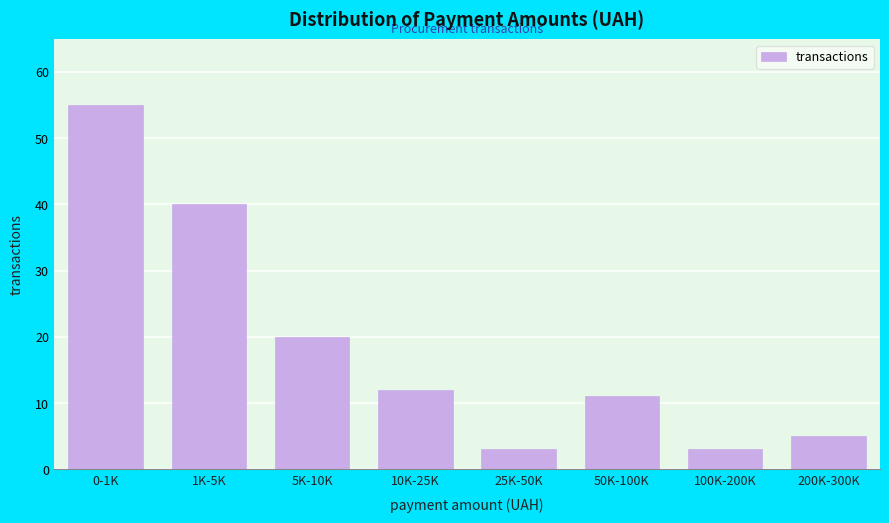

Reading left to right, transcribe all the data shown in this chart.

55	40	20	12	3	11	3	5